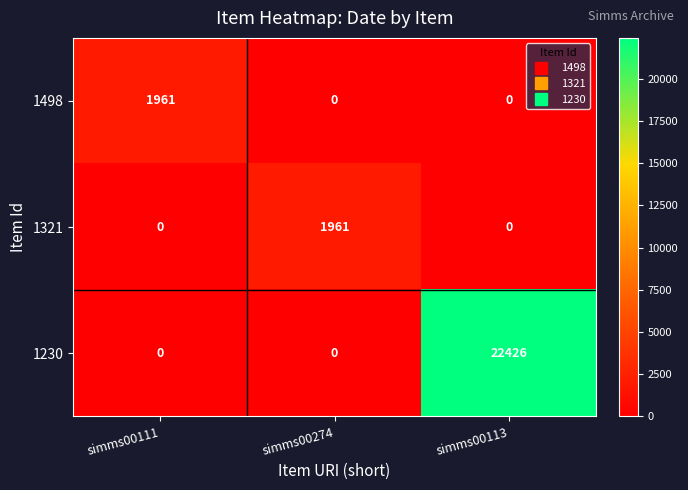

How many distinct data groups are displayed?

3